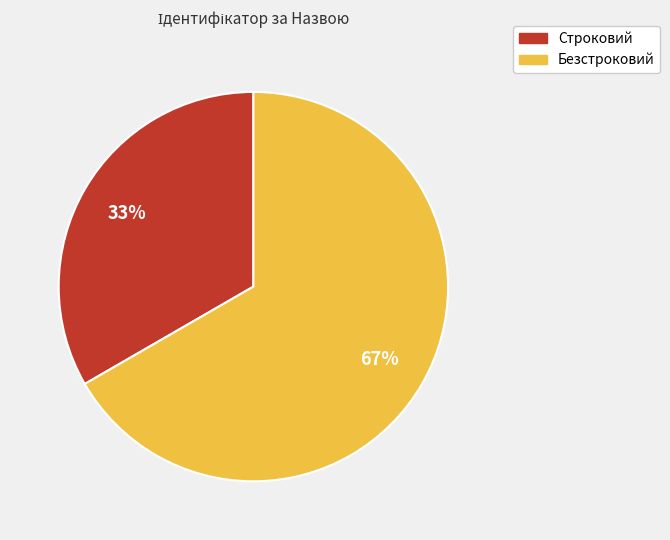

Which slice is the largest?

Безстроковий